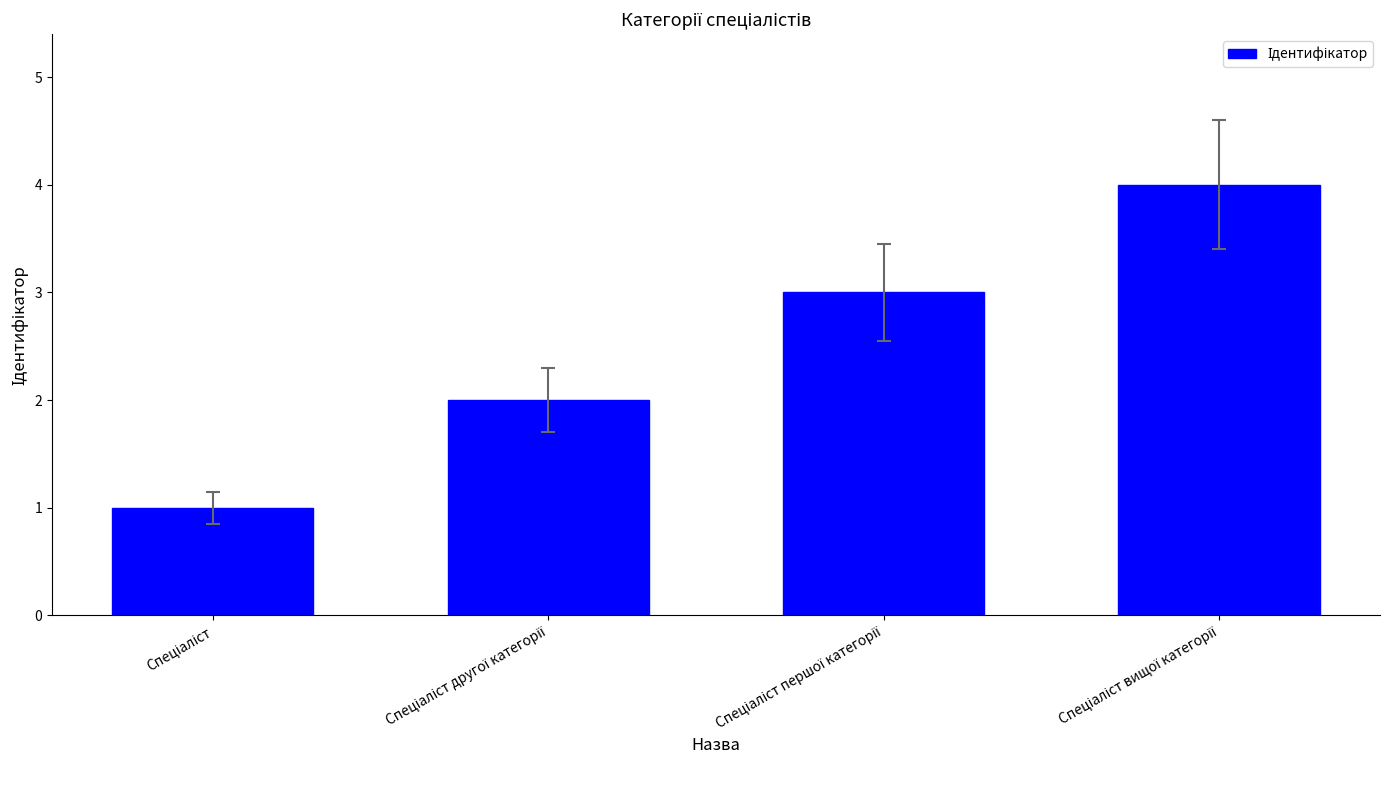

What is the difference between the maximum and minimum values?

3